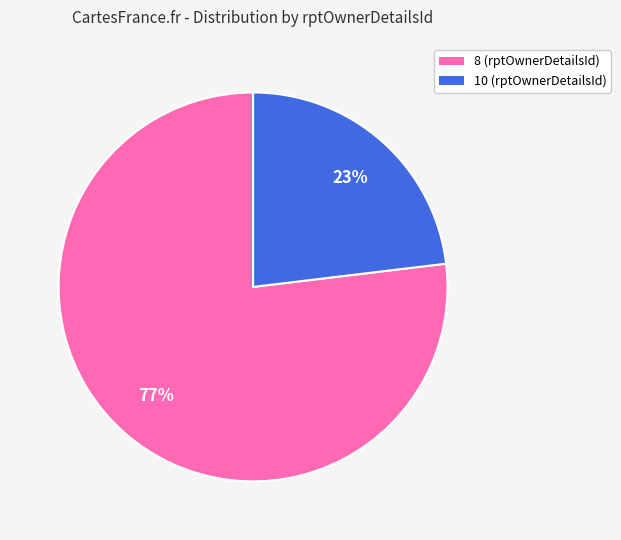

What percentage is the 8 slice, to the nearest percent?

77%